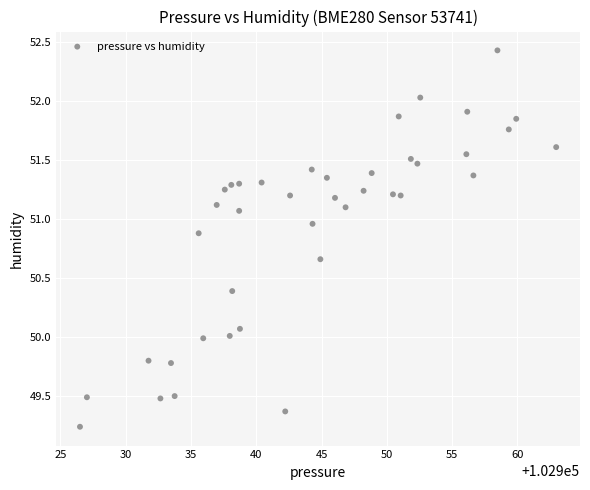

What is the range of X values (max minus min)?

36.5